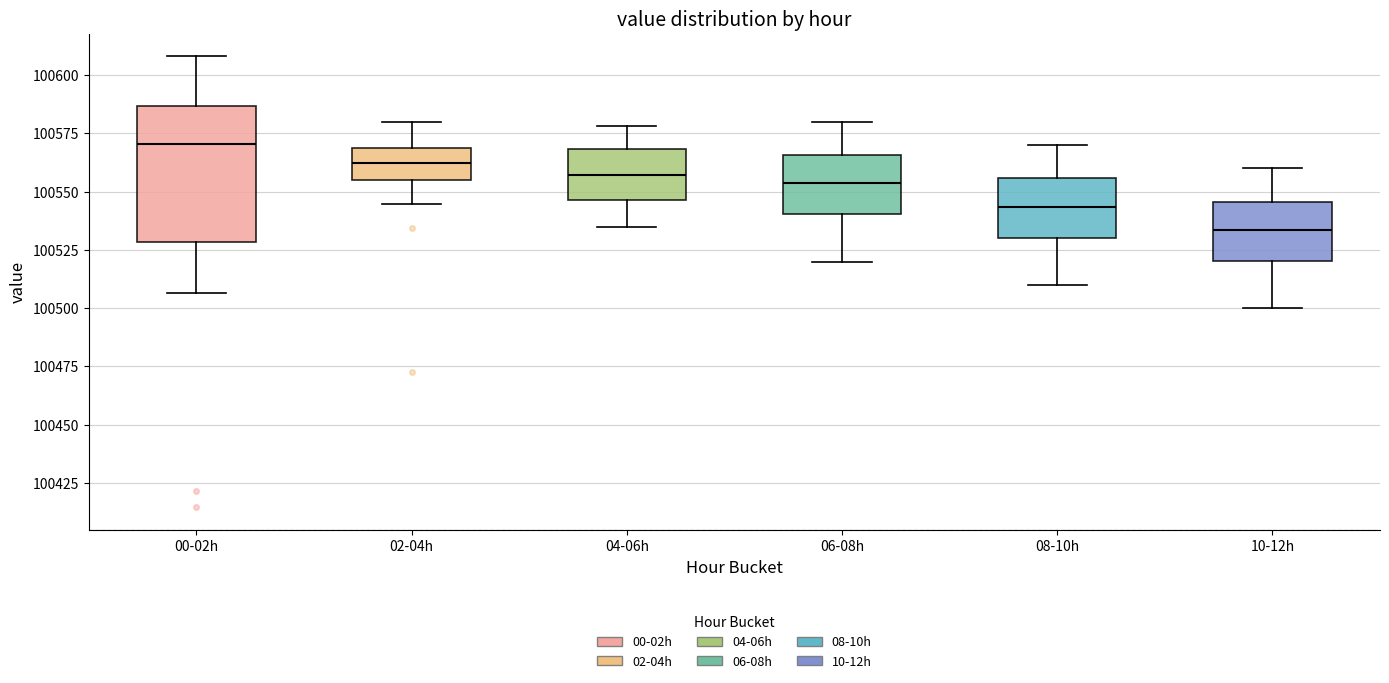

Comparing the boxes themselves (not the whiskers), which one is the tallest?

00-02h